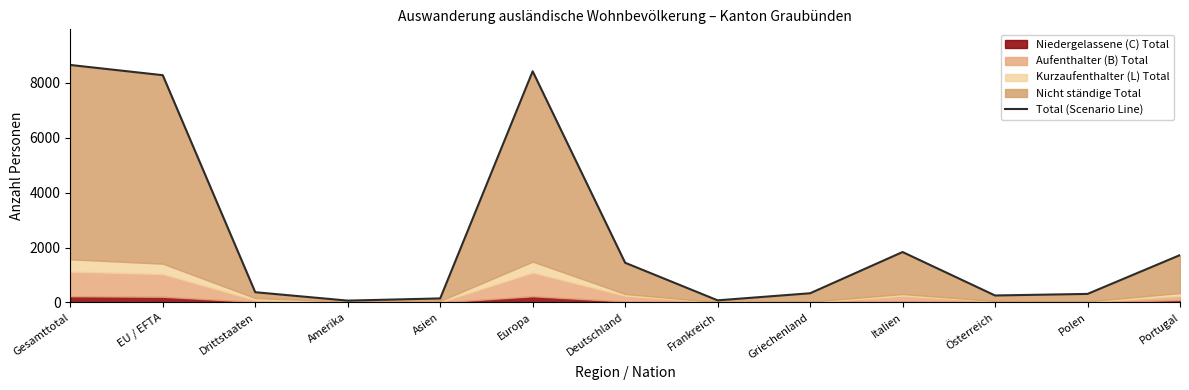

Reading left to right, transcribe all the data shown in this chart.

8653	8280	373	67	147	8422	1446	77	335	1837	254	311	1726